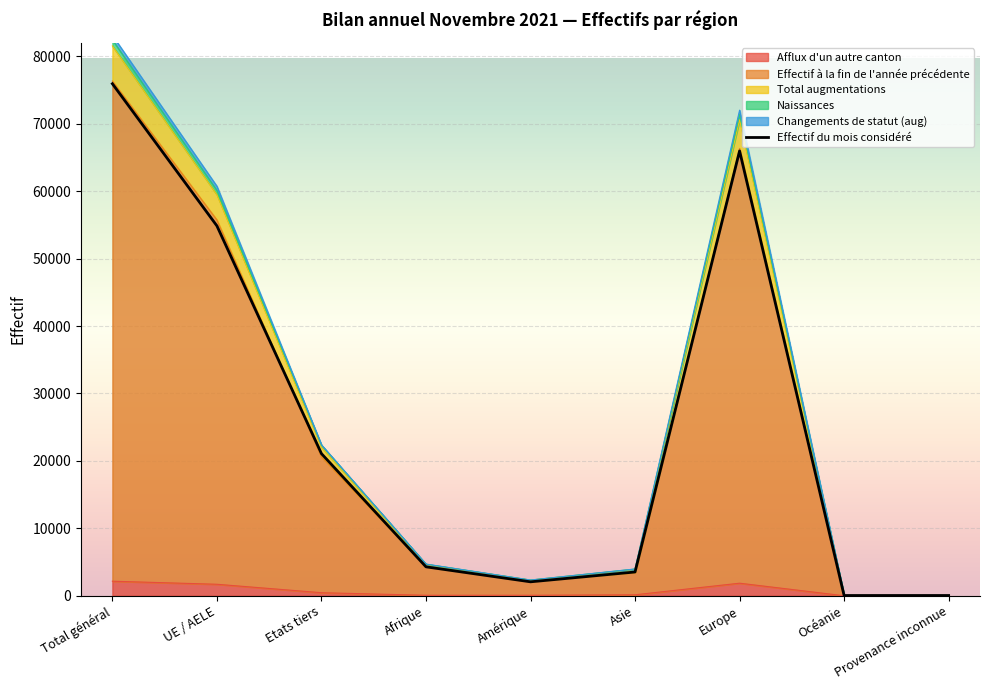

True or false: Total augmentations and Afflux d'un autre canton cross at least once.

False